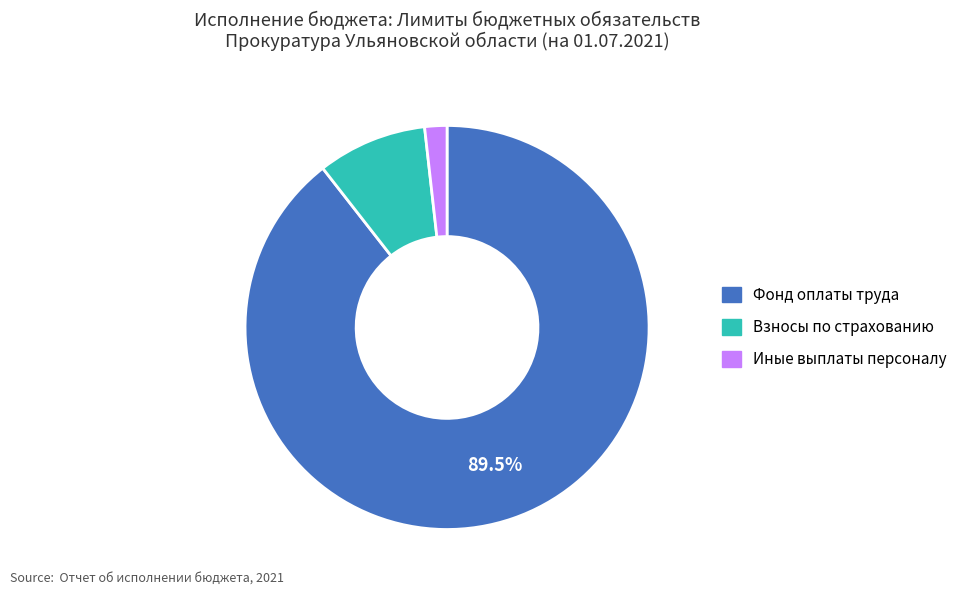

Is there a majority slice in this chart?

Yes